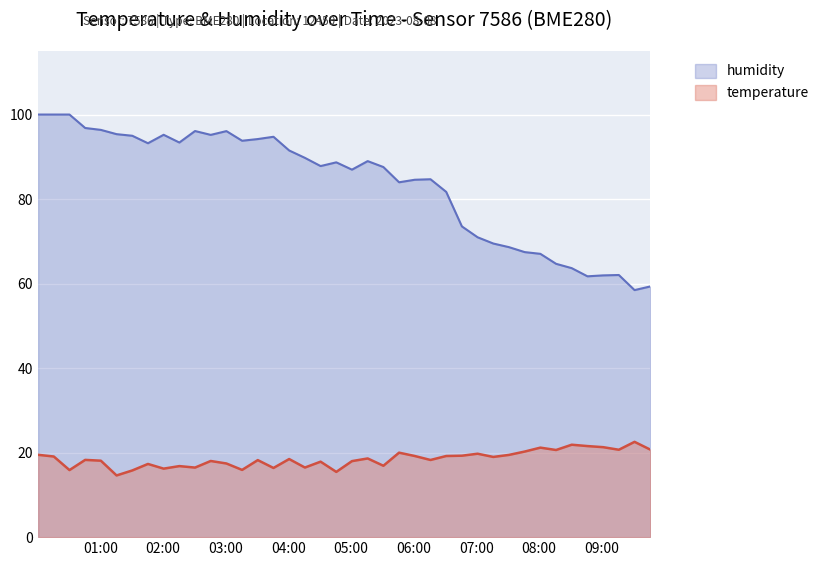

Reading left to right, list all the values displayed in this chart.

temperature: 19.5	19.1	15.9	18.3	18.1	14.6	15.8	17.3	16.2	16.8	16.5	18.0	17.4	15.9	18.2	16.4	18.5	16.5	17.9	15.4	18.0	18.6	16.9	20.0	19.2	18.3	19.2	19.3	19.7	19.0	19.5	20.2	21.2	20.6	21.9	21.6	21.3	20.7	22.6	20.7
humidity: 100.0	100.0	100.0	96.8	96.4	95.4	95.0	93.2	95.2	93.4	96.1	95.2	96.1	93.8	94.2	94.7	91.5	89.8	87.8	88.7	87.0	89.0	87.6	84.0	84.6	84.7	81.7	73.5	71.0	69.5	68.6	67.5	67.0	64.7	63.6	61.7	61.9	62.0	58.5	59.3